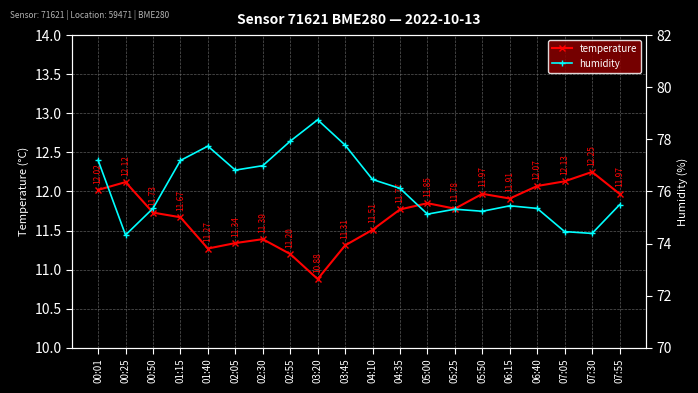

True or false: humidity has more than 2 points higher than both neighbors.

True